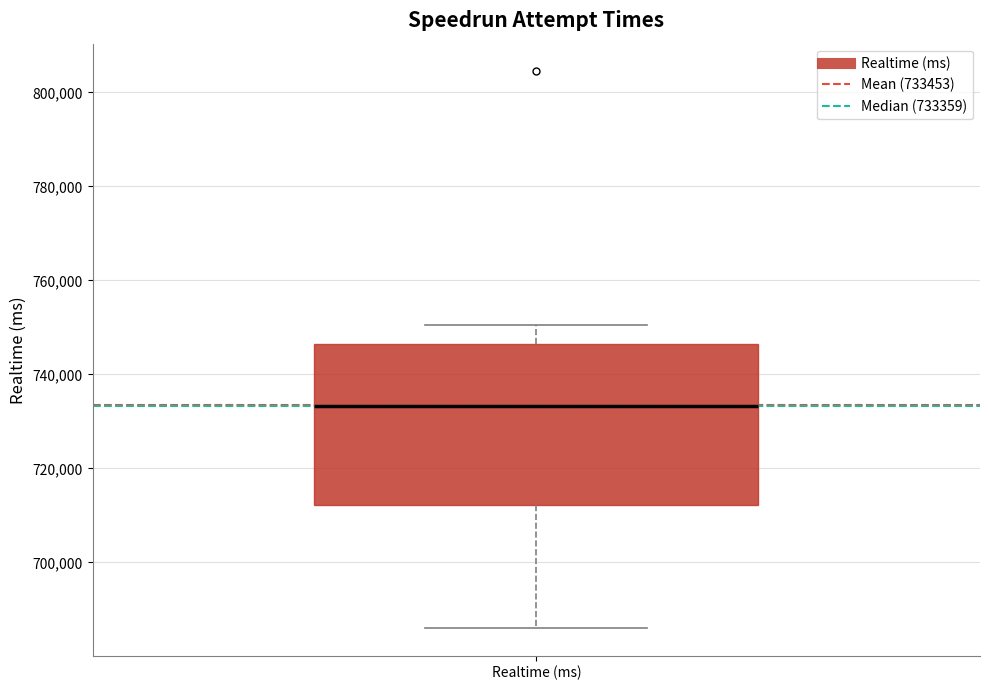

Where is the upper edge of the box for Realtime (ms) on the y-axis? The values are not printed on the chart, so give them approximately, as read against the axis.

746000